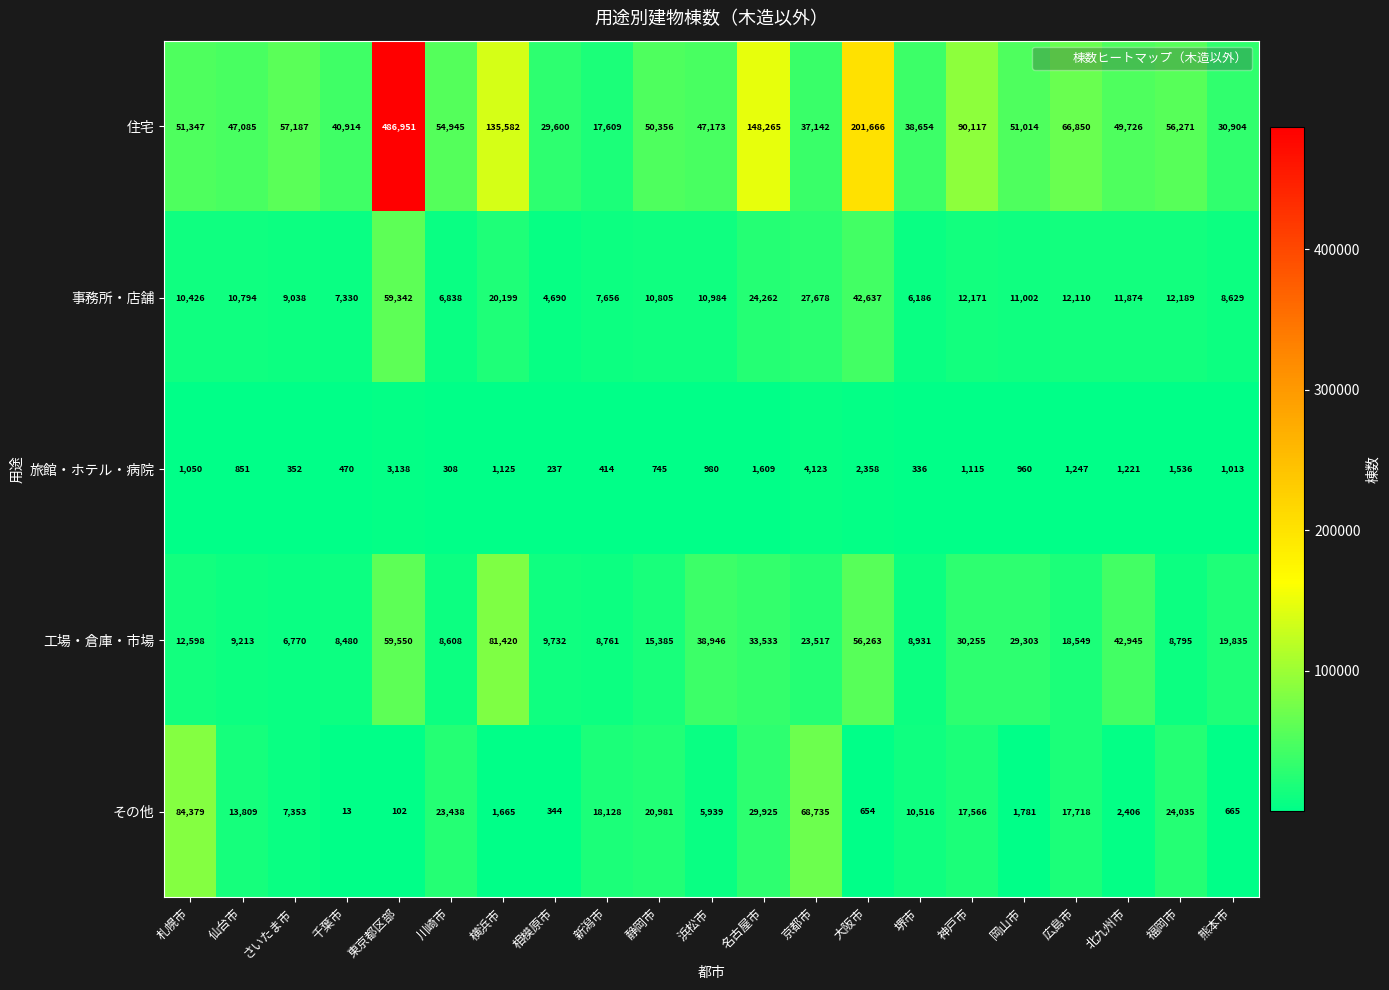

Is it true that 住宅 equals 24487 at 川崎市?

False